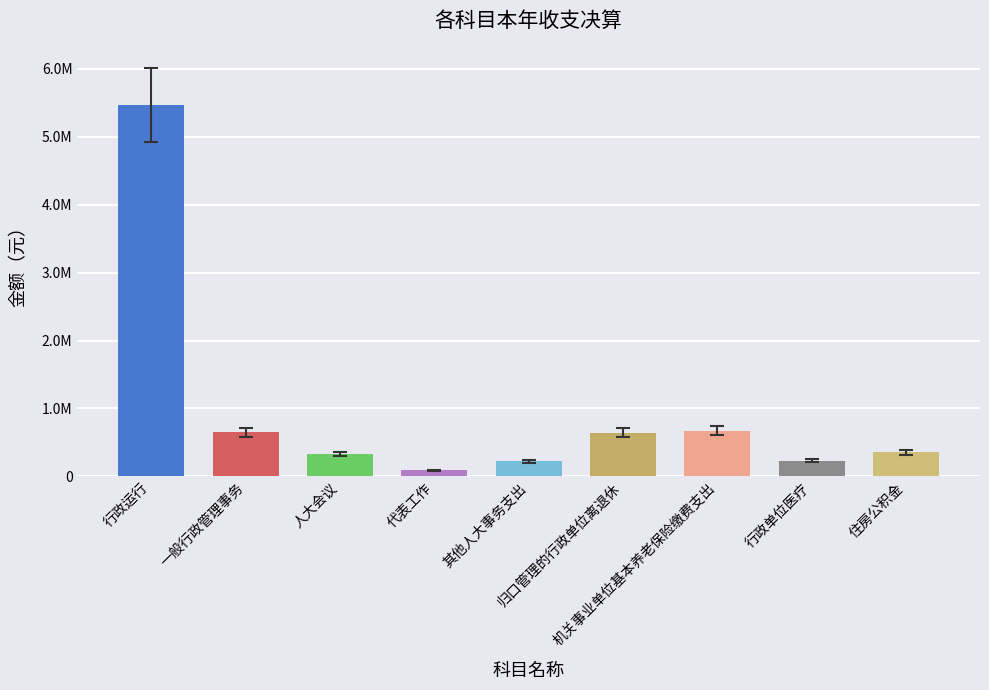

What is the minimum value for 本年收入合计?

89660.0